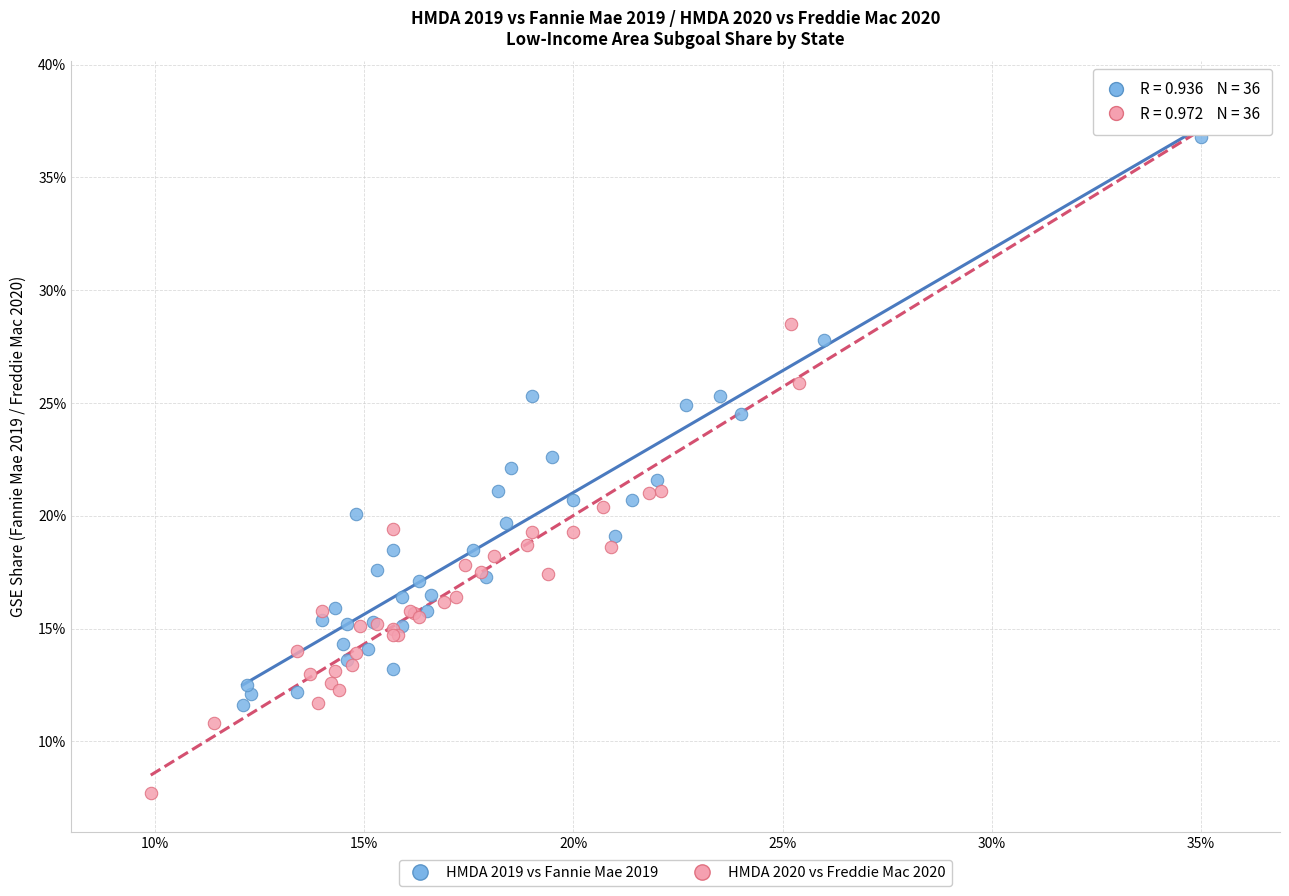

What are all the series names shown in the legend?

HMDA 2019 vs Fannie Mae 2019, HMDA 2020 vs Freddie Mac 2020